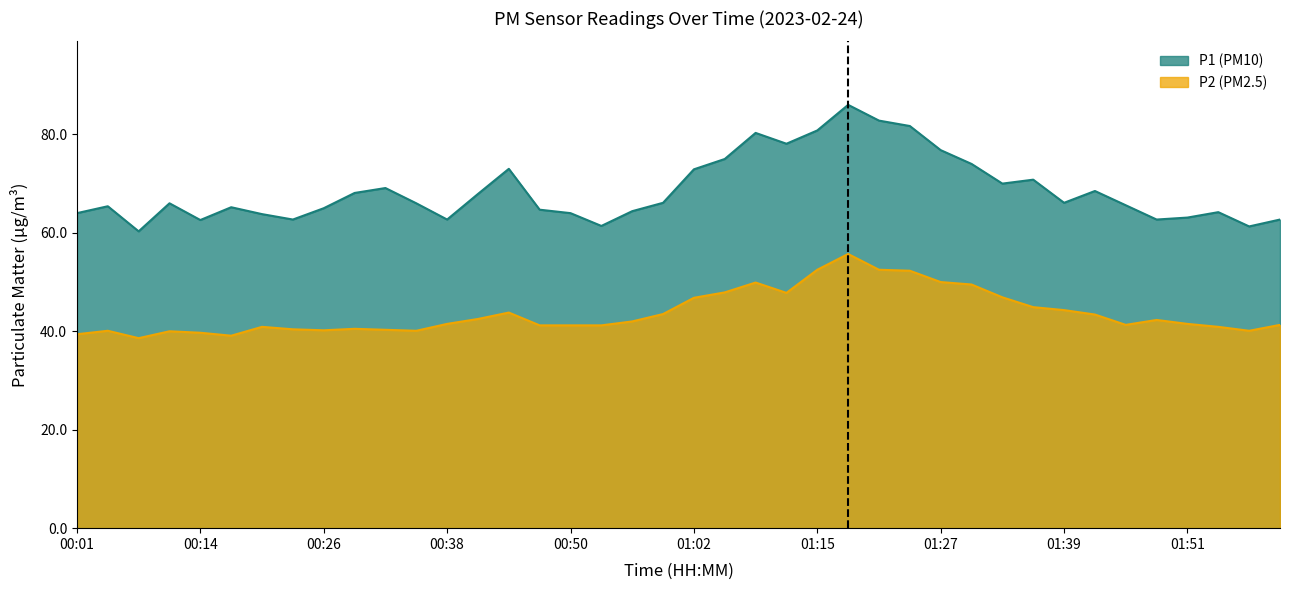

Between 01:45 and 00:01, which is larger?

01:45